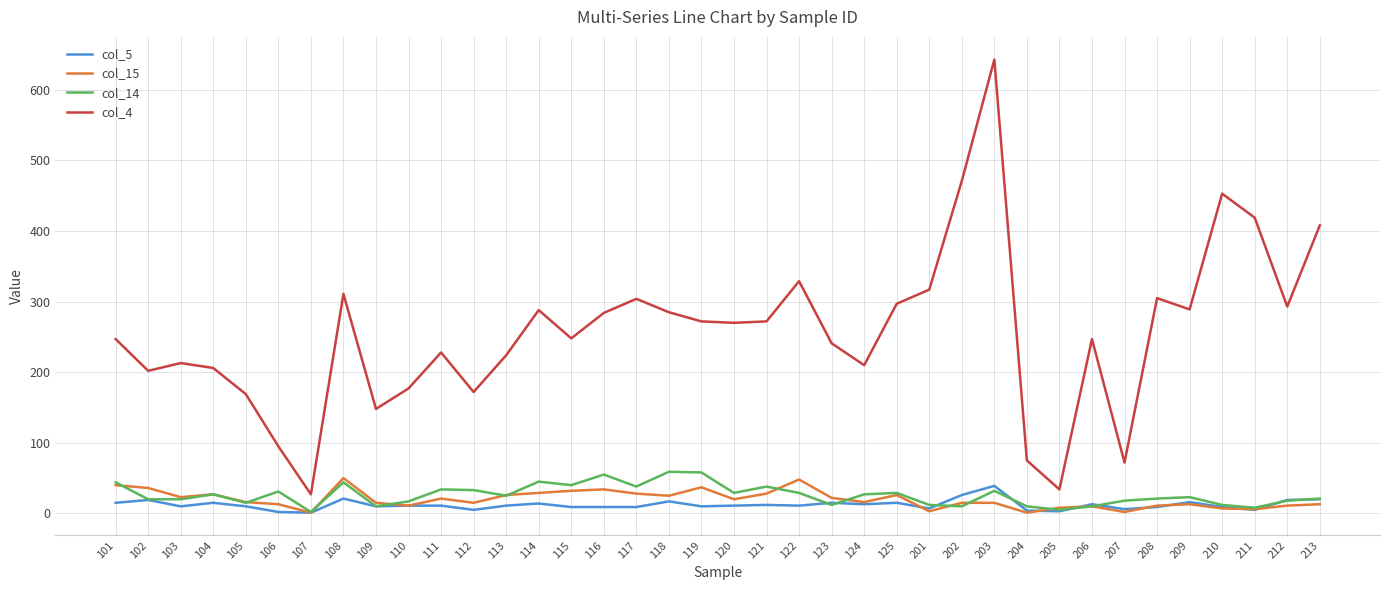

What are all the series names shown in the legend?

col_5, col_15, col_14, col_4